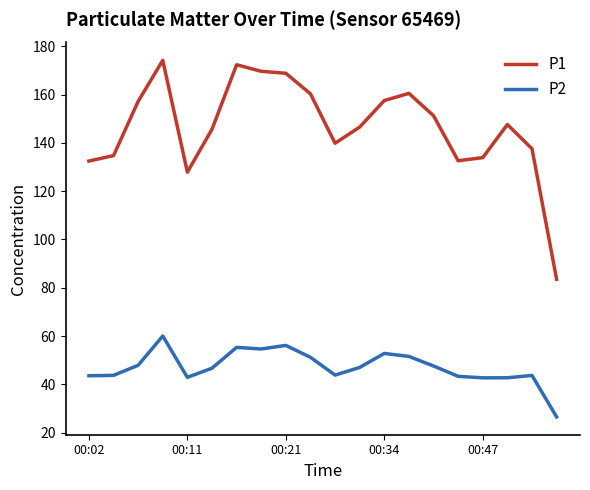

Which series has the largest total across all categories?

P1